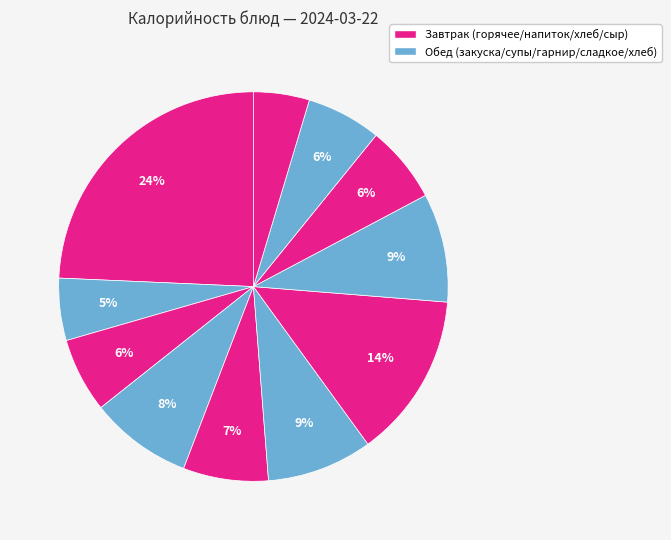

Count the number of slices in the pie.

11